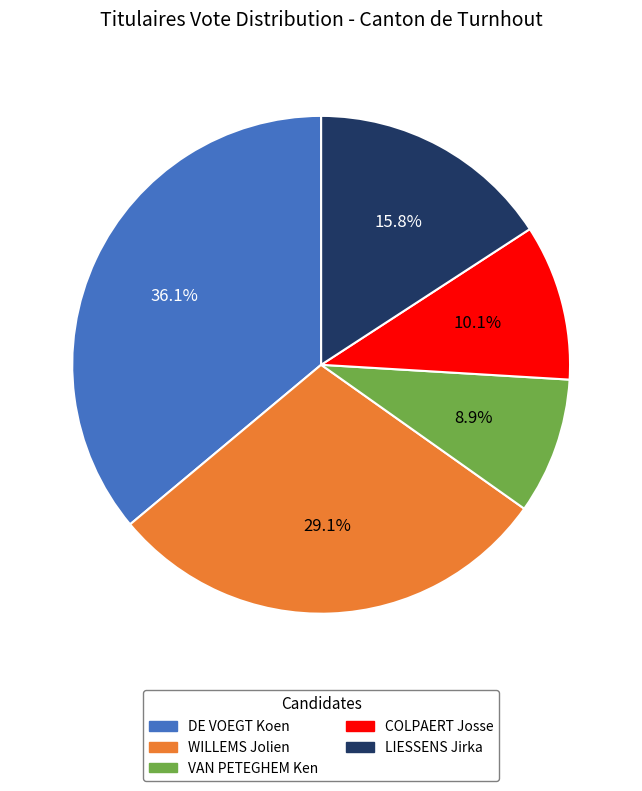

Is the sum of WILLEMS Jolien and DE VOEGT Koen greater than half?

Yes